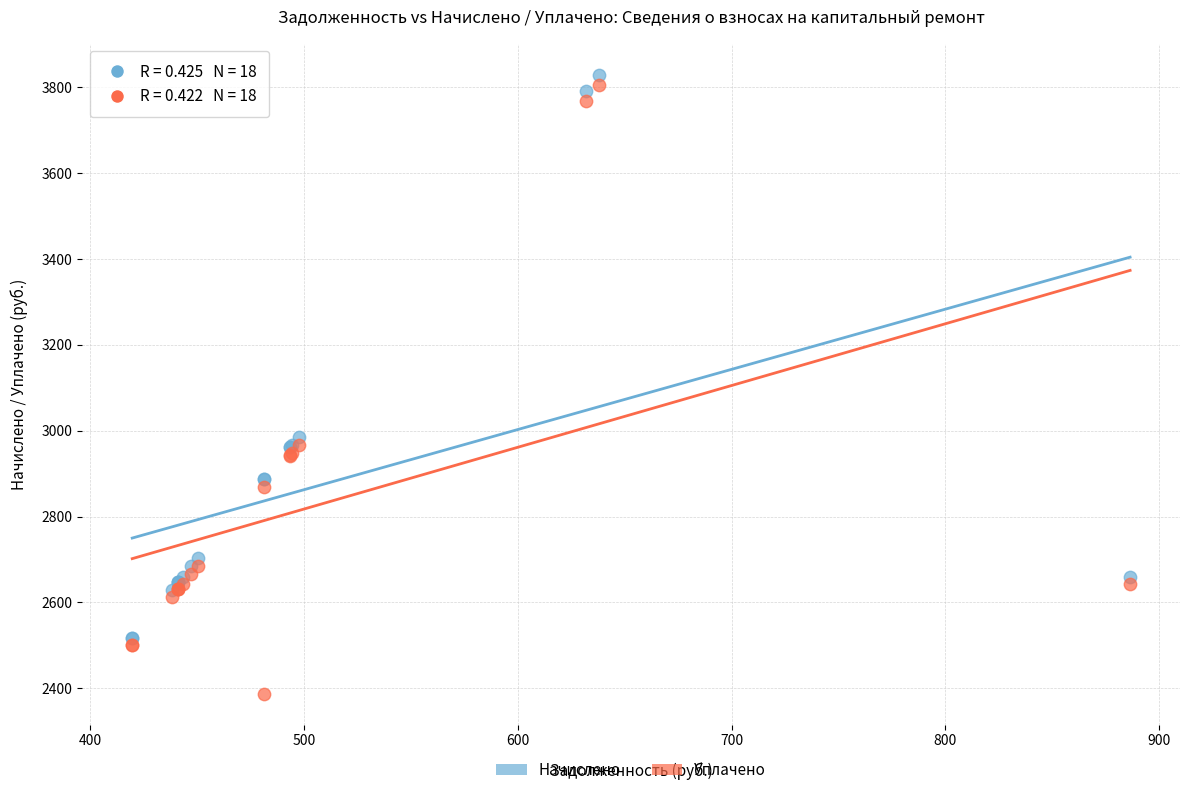

Which series contains the lowest Y value?

Уплачено